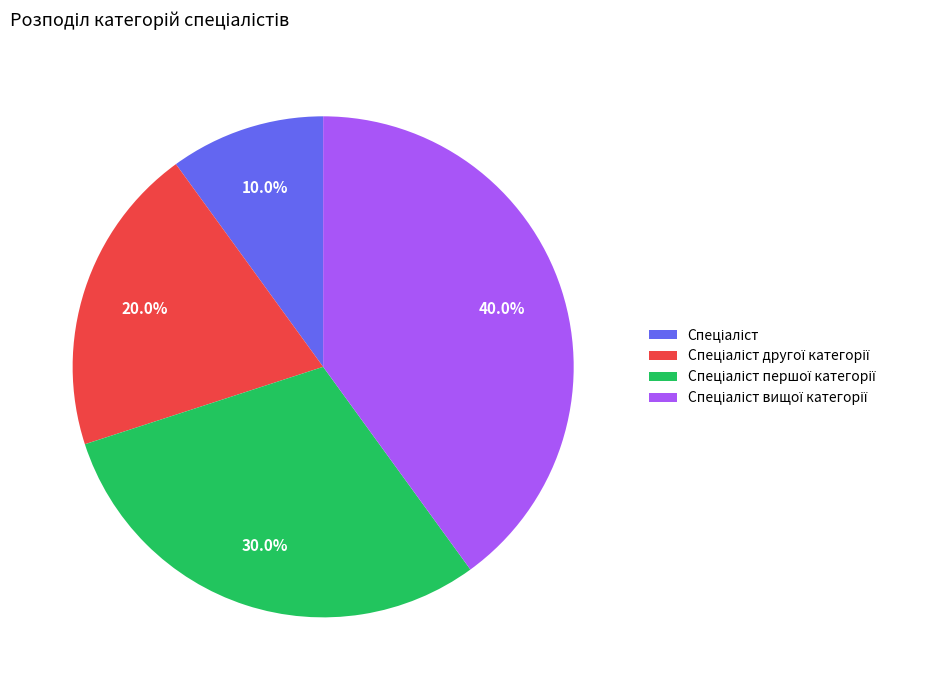

Count the number of slices in the pie.

4